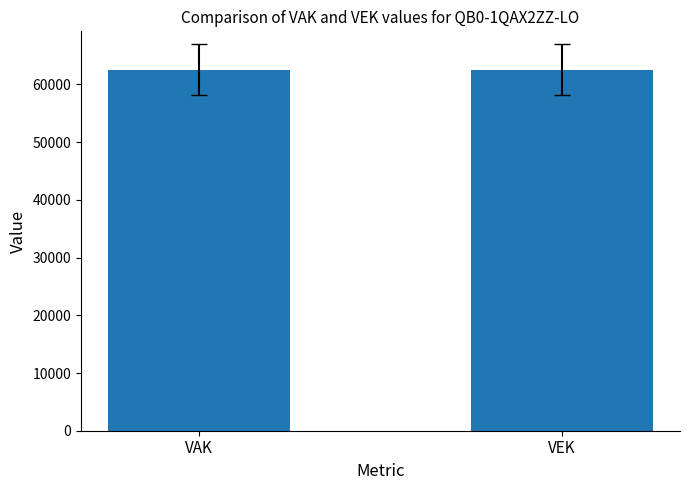

Where does the data first go above 62562?

VAK